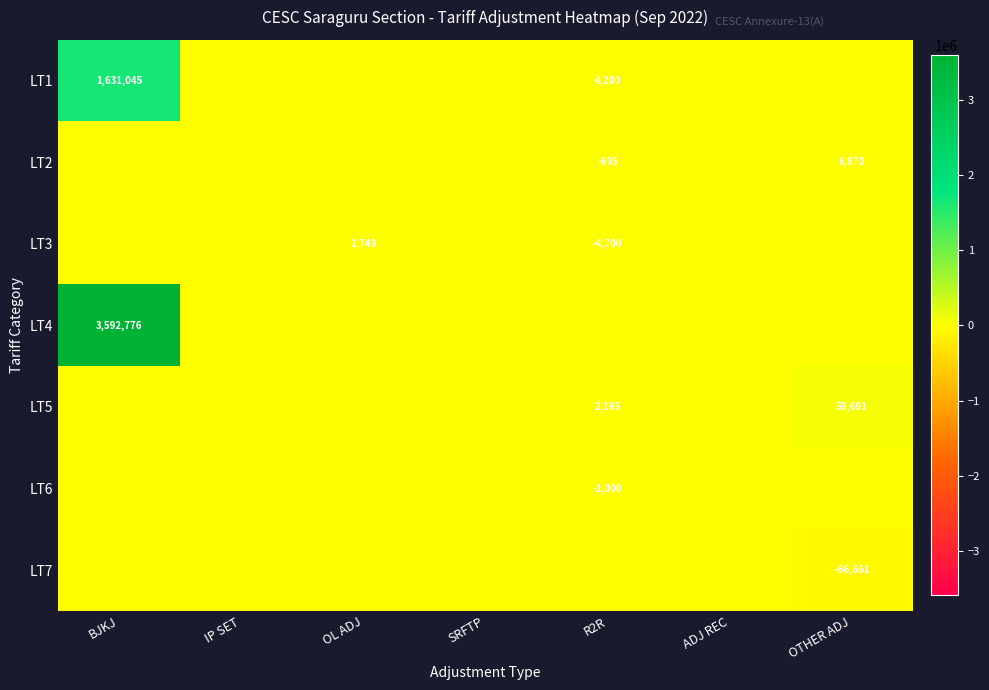

Which label corresponds to the largest value in the chart?

BJKJ